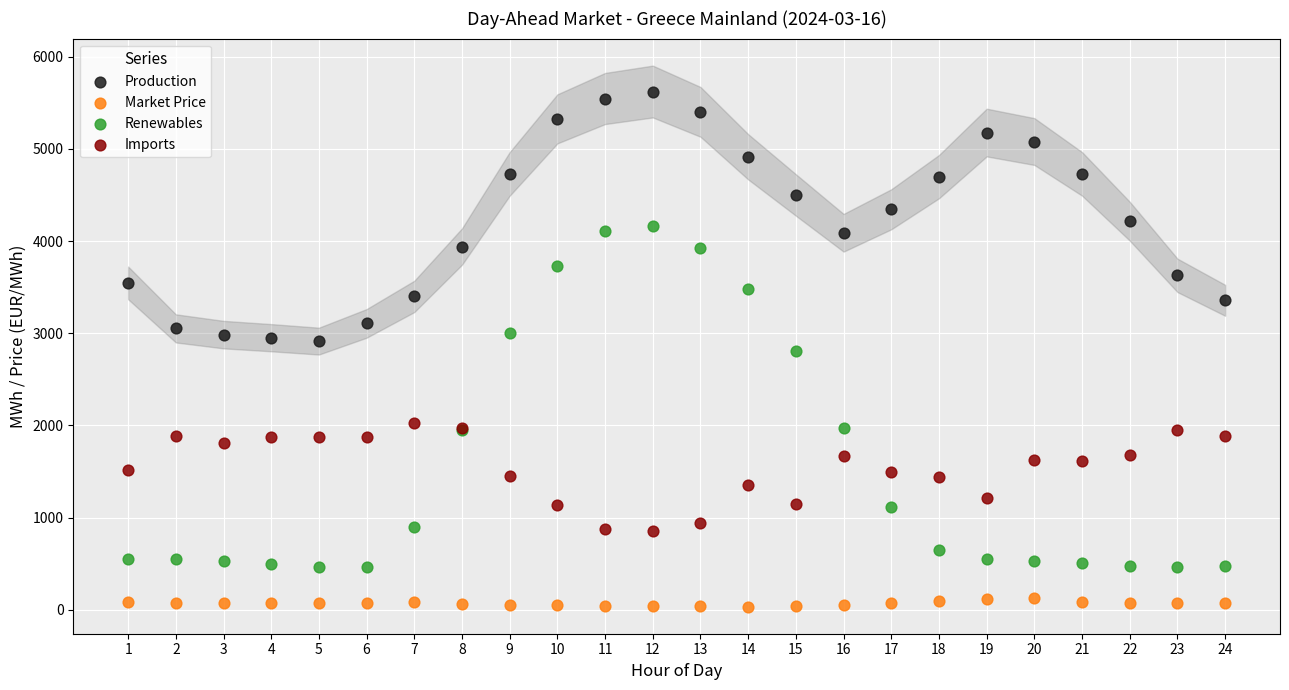

Which series reaches the maximum Y coordinate?

Production